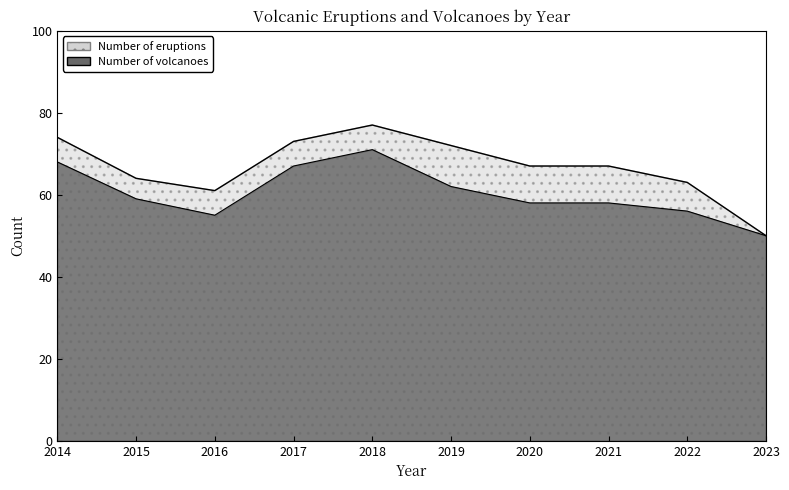

Rank the series by their average value, from highest to lowest.

Number of eruptions, Number of volcanoes